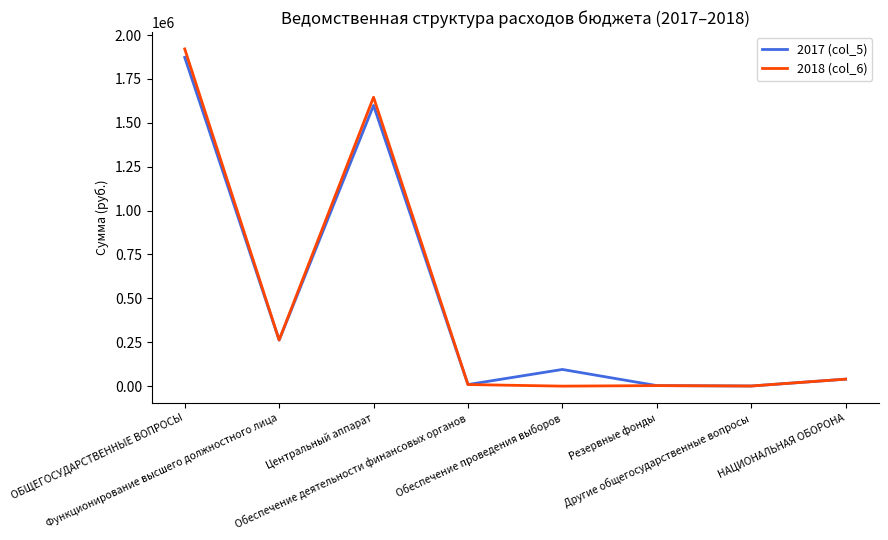

At how many categories does at least one series exceed 934072?

2